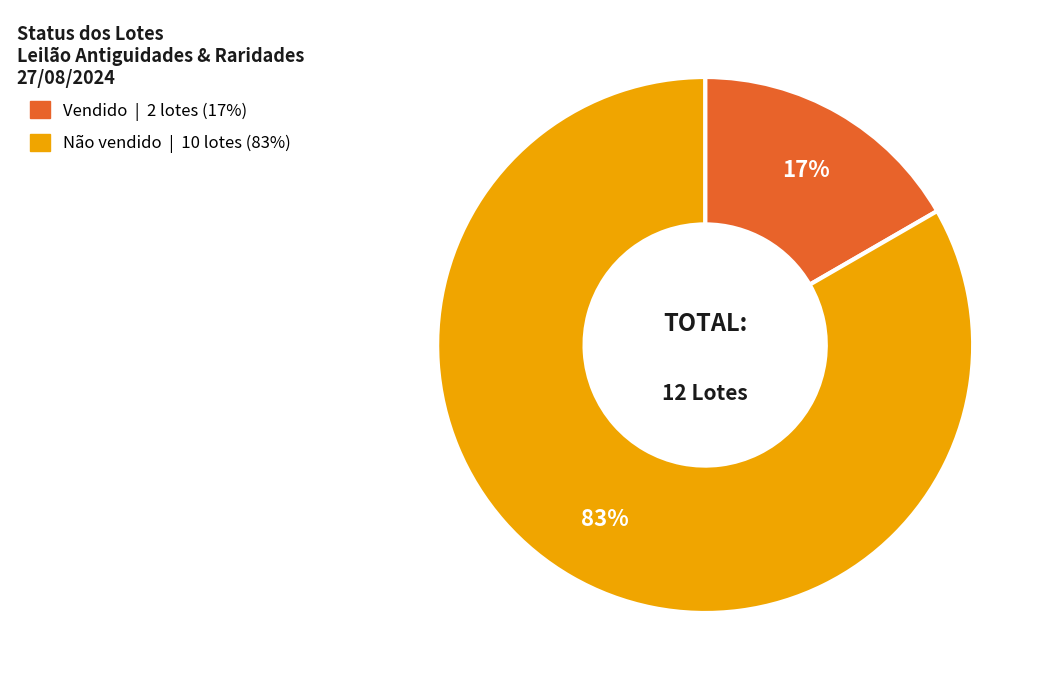

True or false: Vendido accounts for 17% of the total.

True